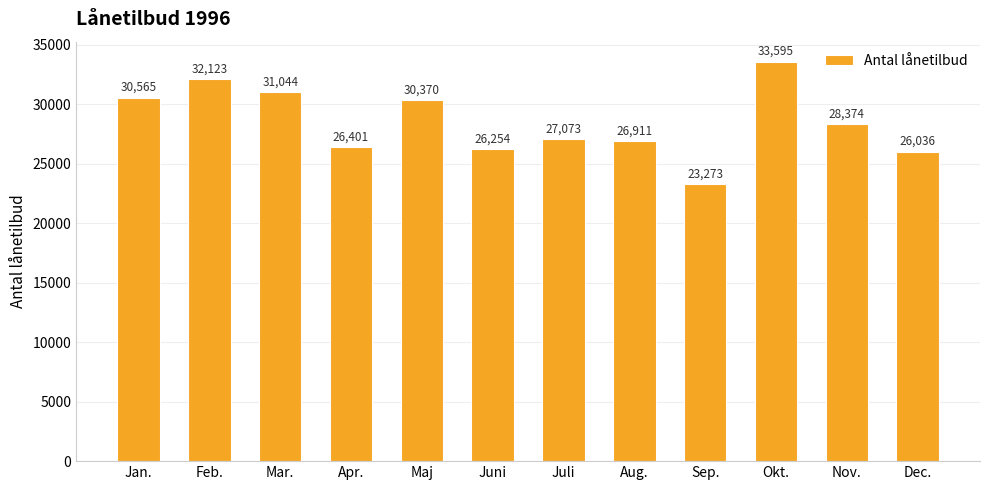

Are the bars horizontal?

No